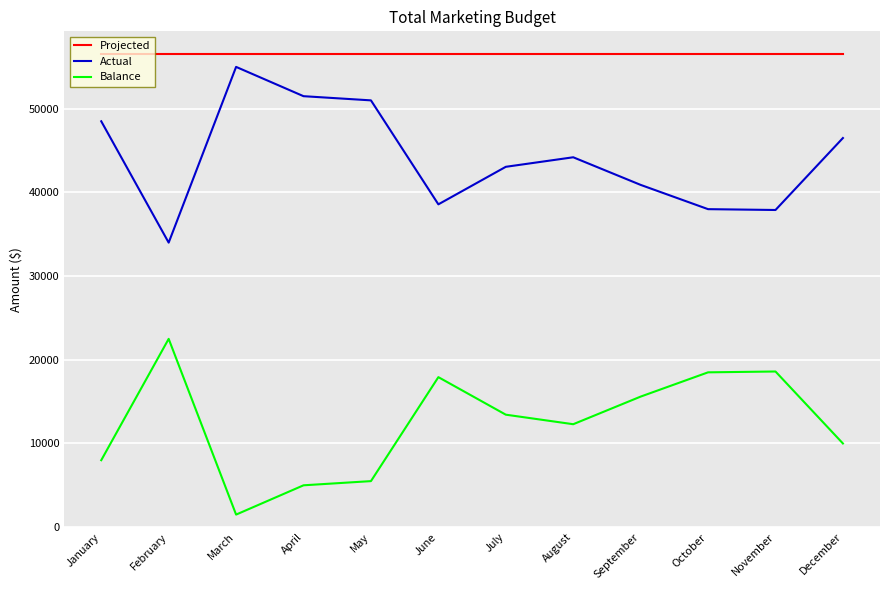

At which label does Actual reach its peak?

March